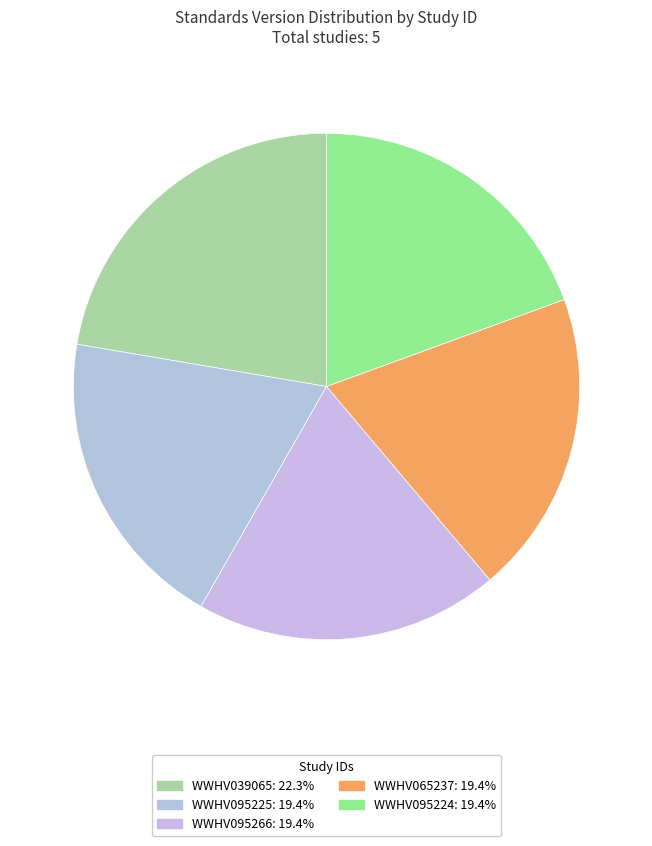

Does any single category account for the majority?

No